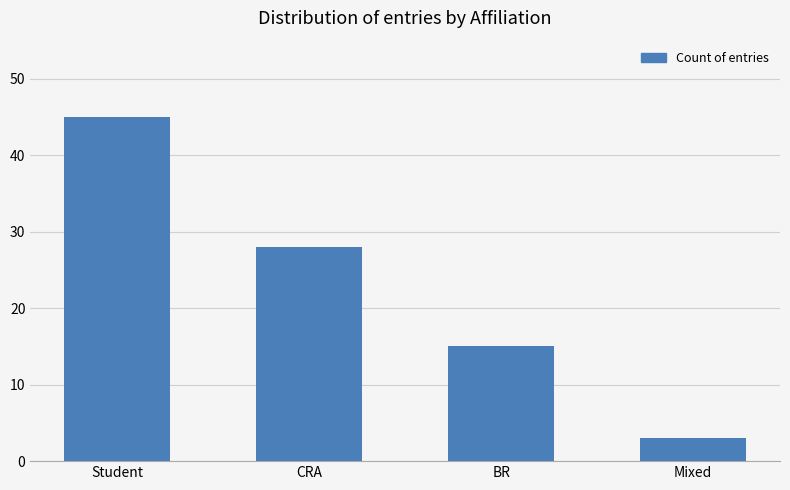

List the labels in order of value, largest first.

Student, CRA, BR, Mixed